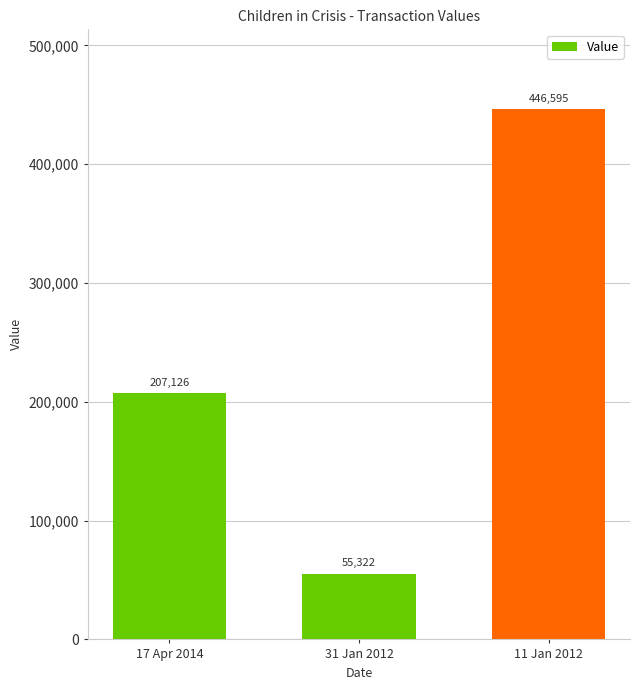

Is it true that the value at 11 Jan 2012 is 446595?

True